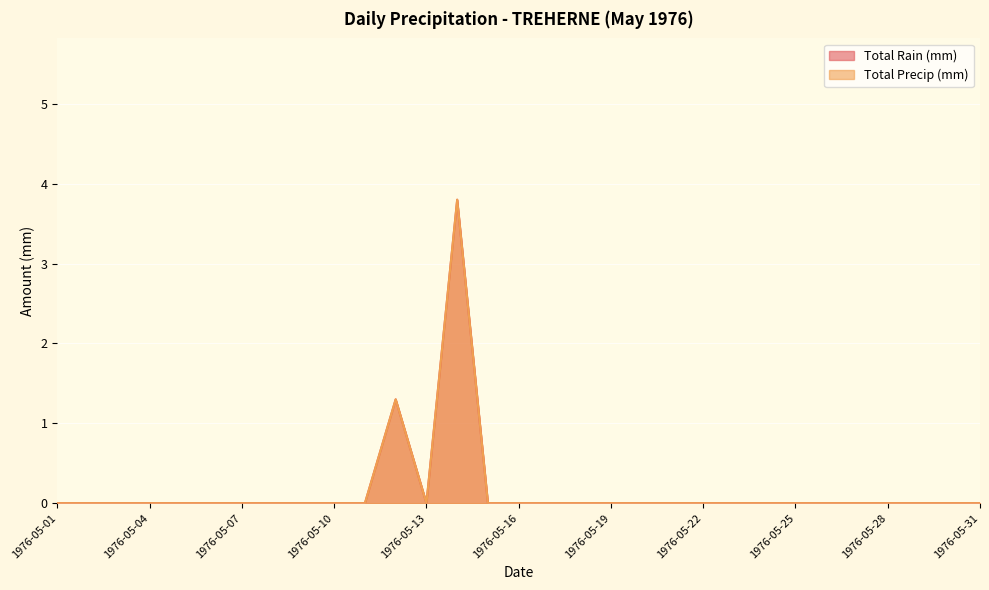

Between 1976-05-31 and 1976-05-15, which is larger?

1976-05-31